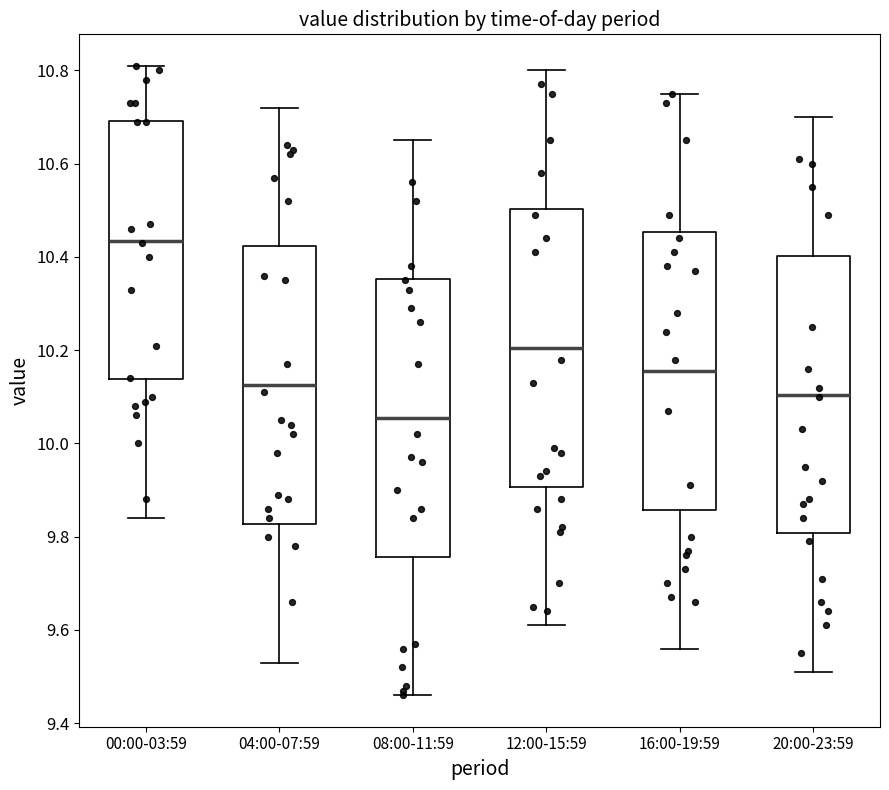

Where is the lower edge of the box for 16:00-19:59 on the y-axis? The values are not printed on the chart, so give them approximately, as read against the axis.

9.86